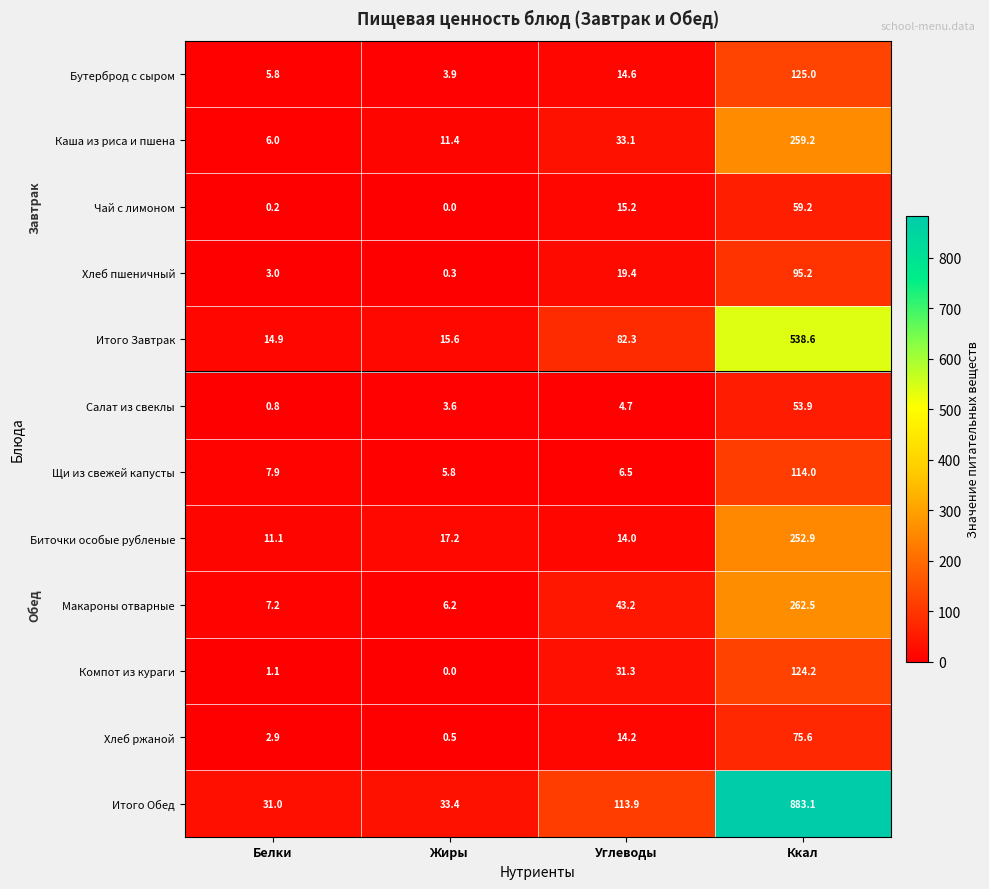

What is the difference between the maximum and minimum values in the Компот из кураги series?

124.2